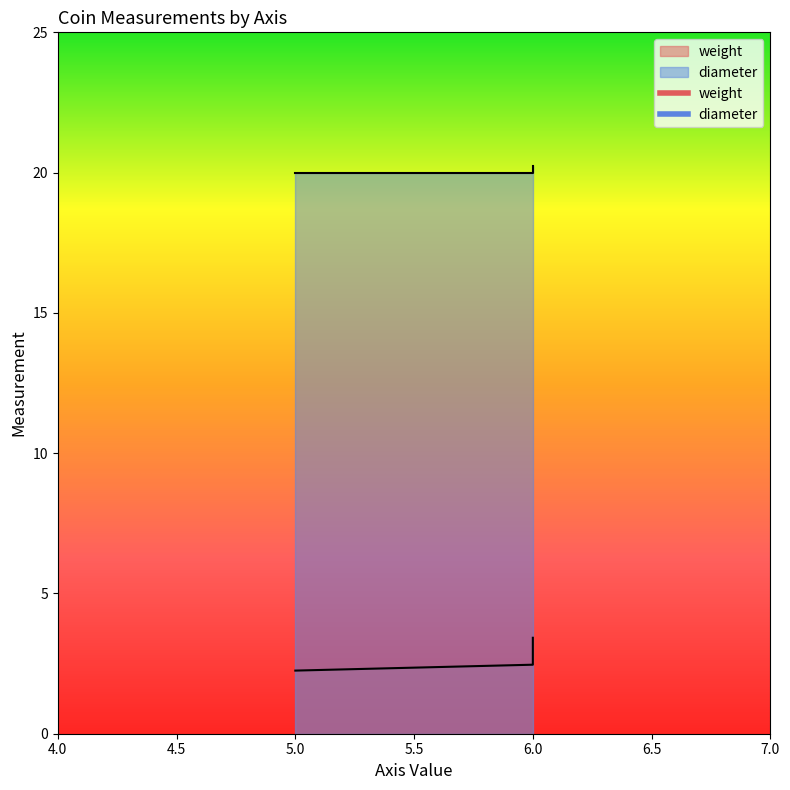

Rank the series by their average value, from highest to lowest.

diameter, weight